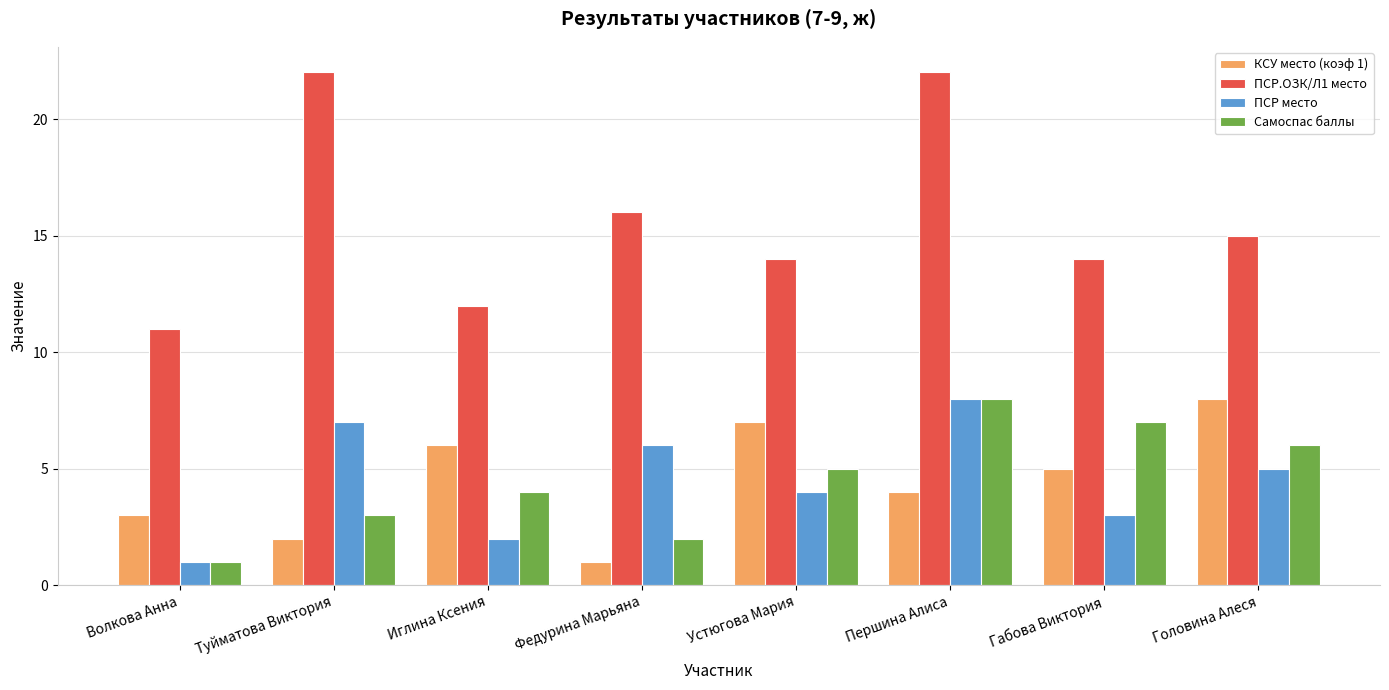

The value of КСУ место (коэф 1) at Туйматова Виктория is 2. True or false?

True